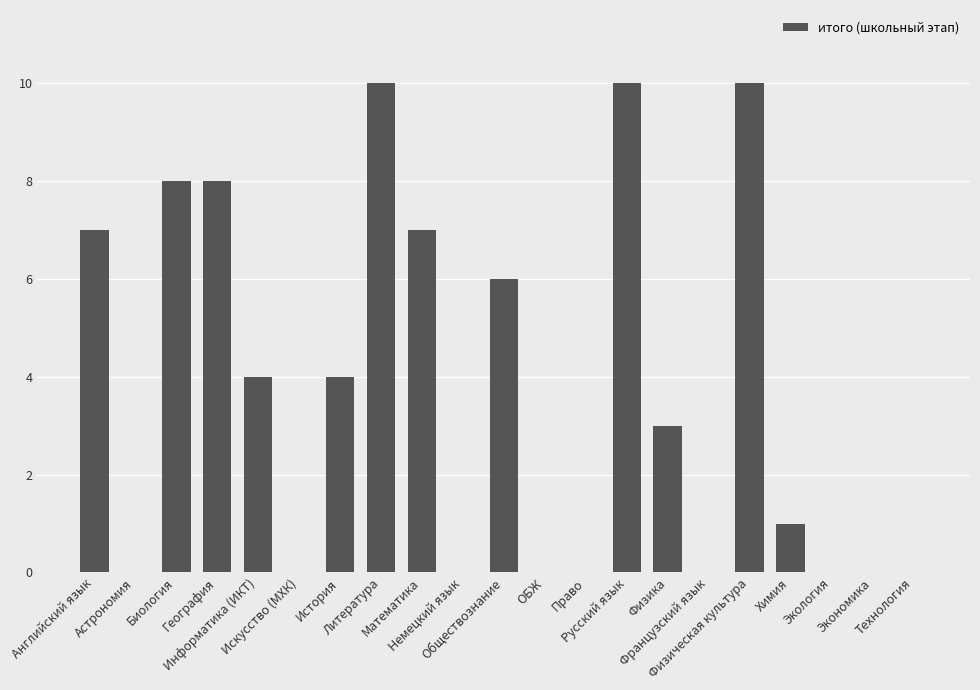

True or false: the data shows 6 at Обществознание.

True